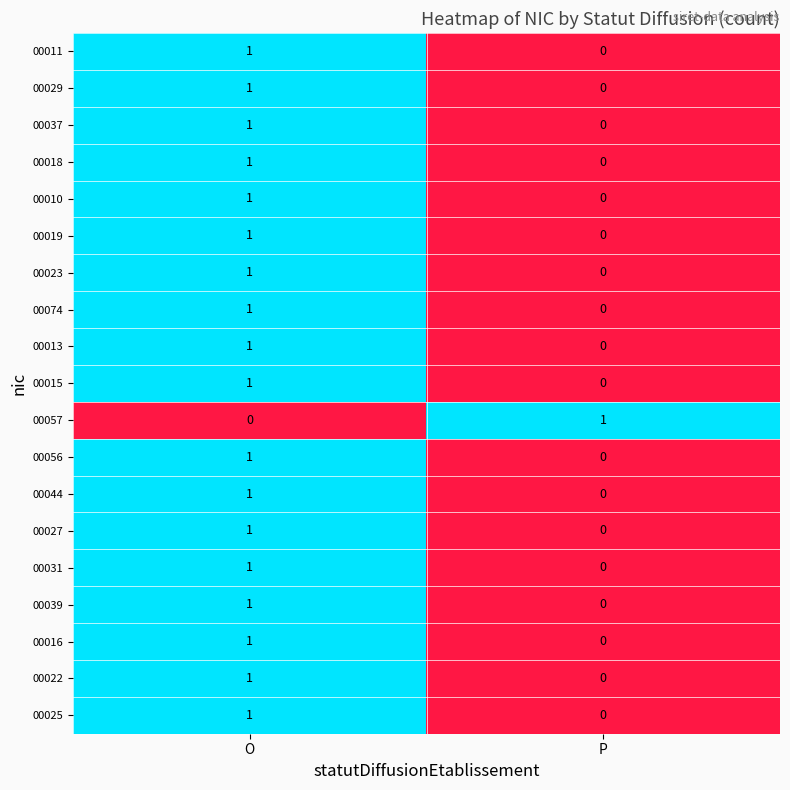

At which category is the sum across all series the highest?

O